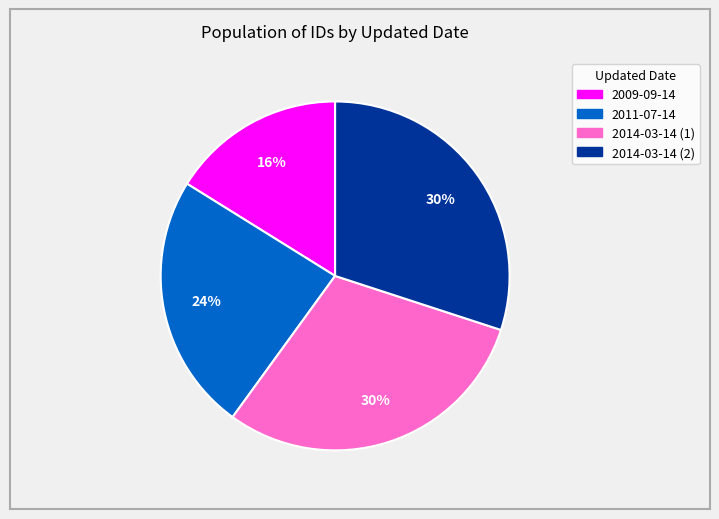

Which has a higher value, 2014-03-14 (2) or 2011-07-14?

2014-03-14 (2)